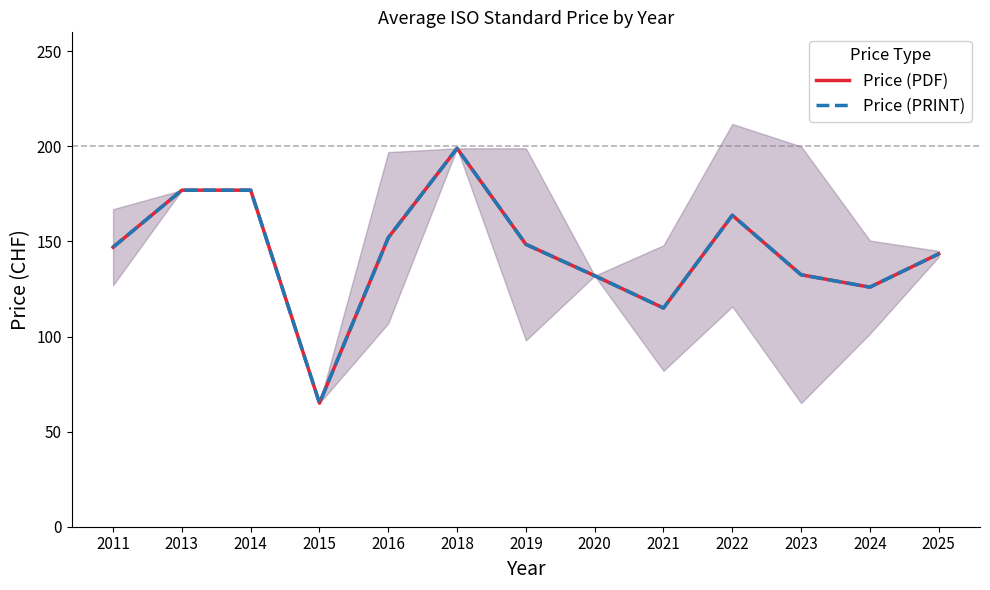

List the labels in order of Price (PRINT) value, largest first.

2018, 2013, 2014, 2022, 2016, 2019, 2011, 2025, 2023, 2020, 2024, 2021, 2015